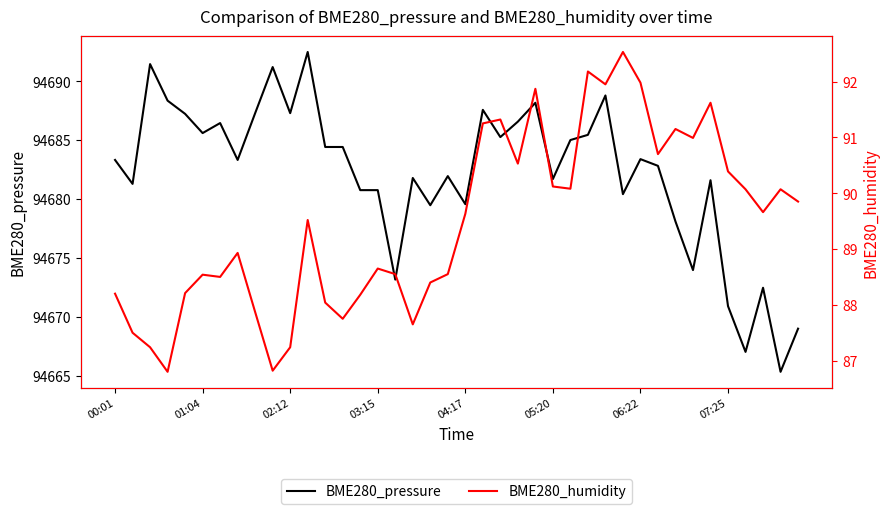

What is the spread (max minus min) of values at 28?

94596.8